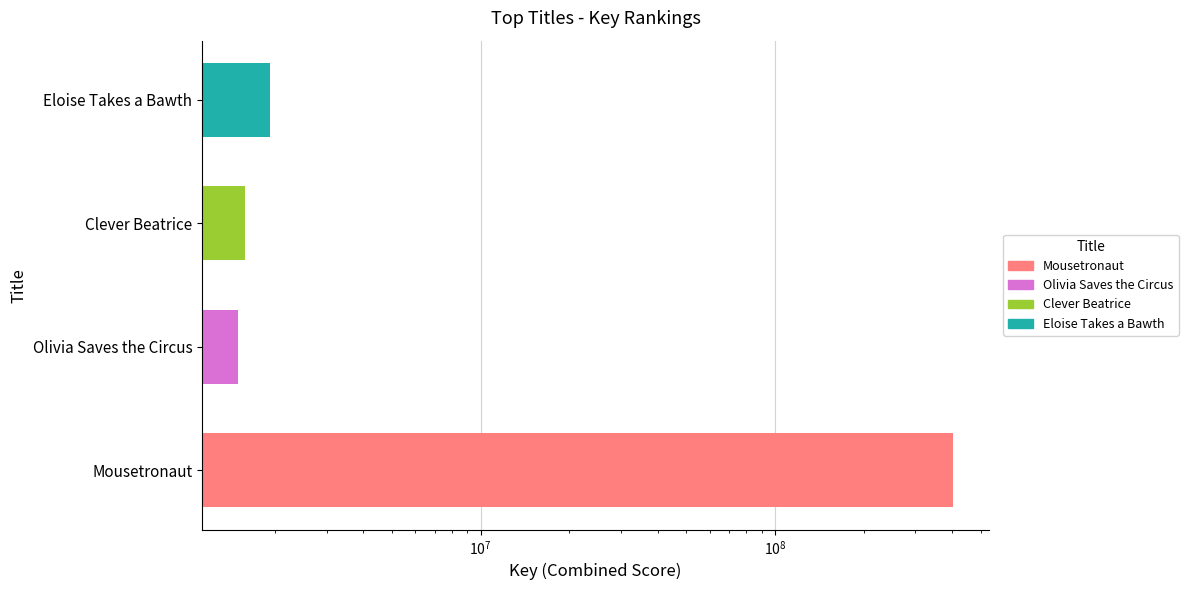

The value at Clever Beatrice is 680273. True or false?

False